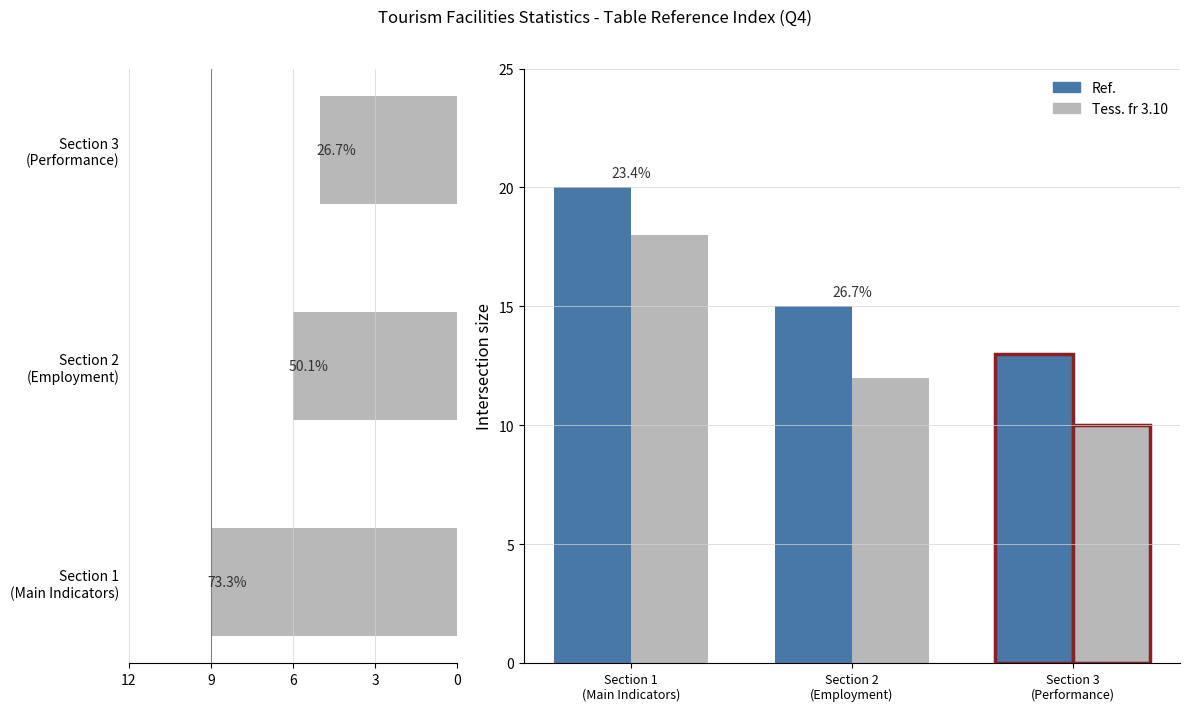

What is the total value across all series at Section 3 (Performance)?

28